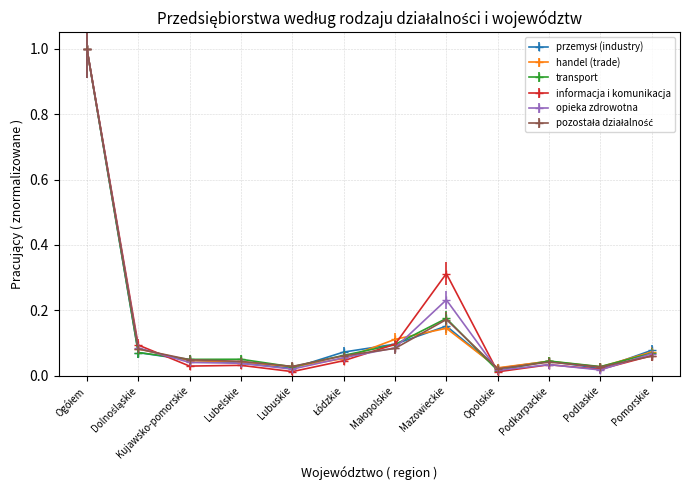

What is the highest value of the transport series?

1.0